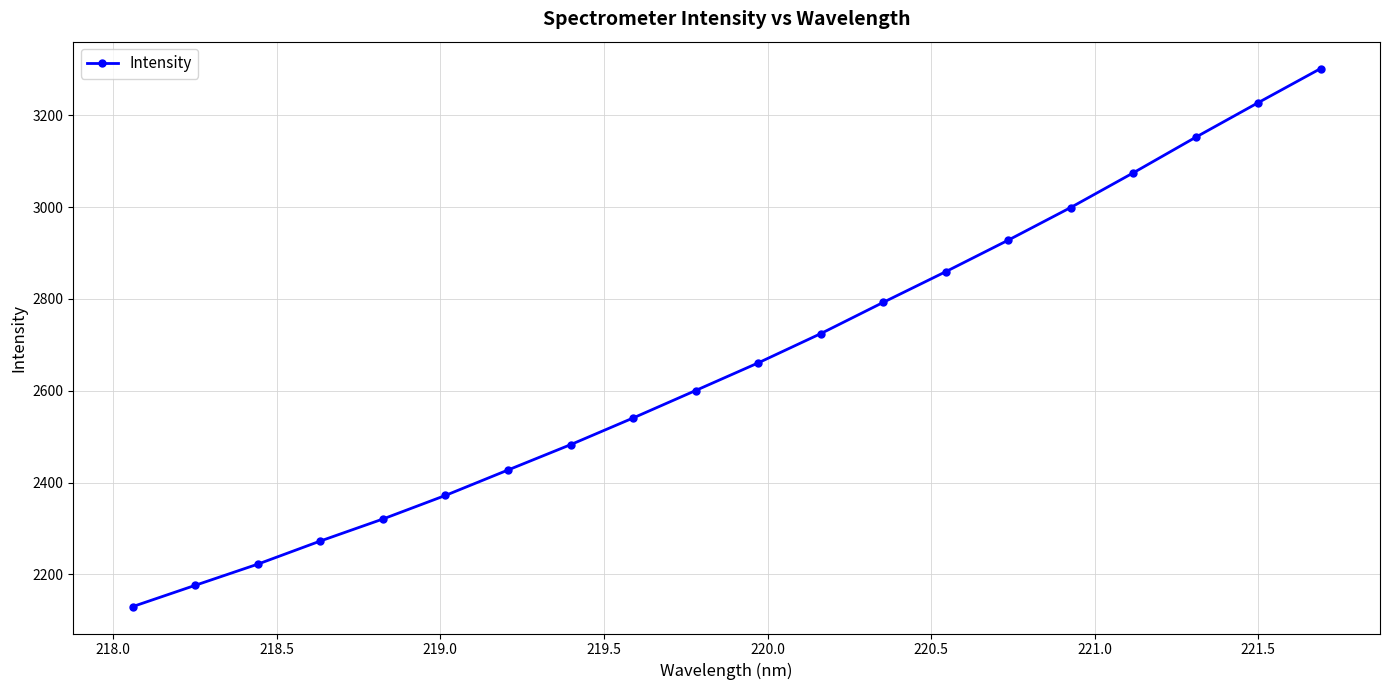

What is the greatest value displayed?

3301.8